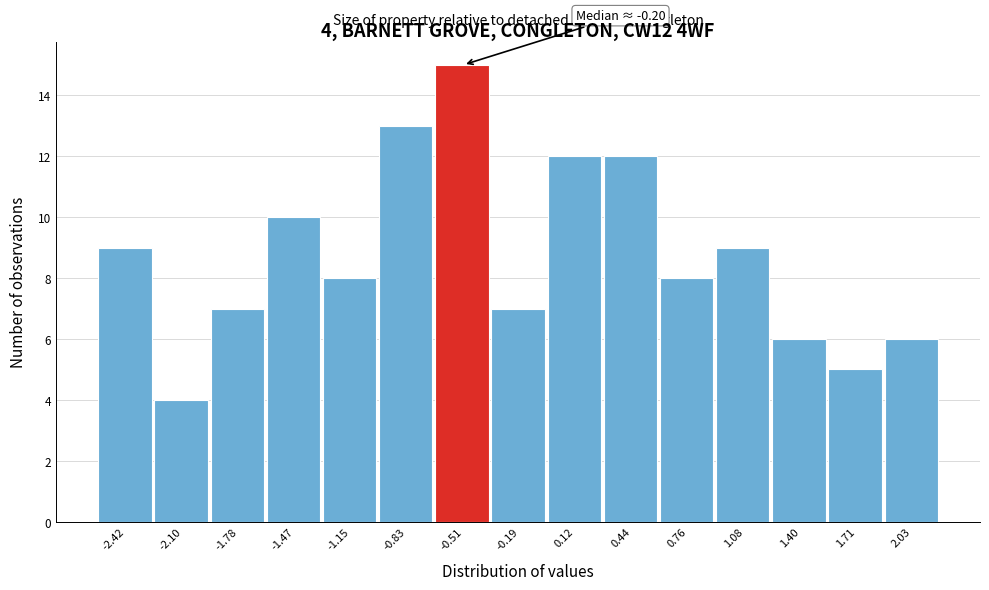

Reading left to right, list all the values displayed in this chart.

-2.42=9	-2.10=4	-1.78=7	-1.47=10	-1.15=8	-0.83=13	-0.51=15	-0.19=7	0.12=12	0.44=12	0.76=8	1.08=9	1.40=6	1.71=5	2.03=6